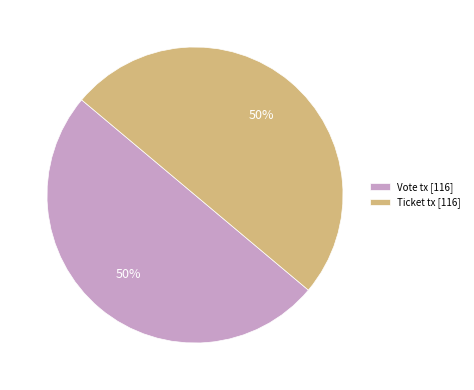

To the nearest percent, what is the combined percentage of Vote tx [116] and Ticket tx [116]?

100%